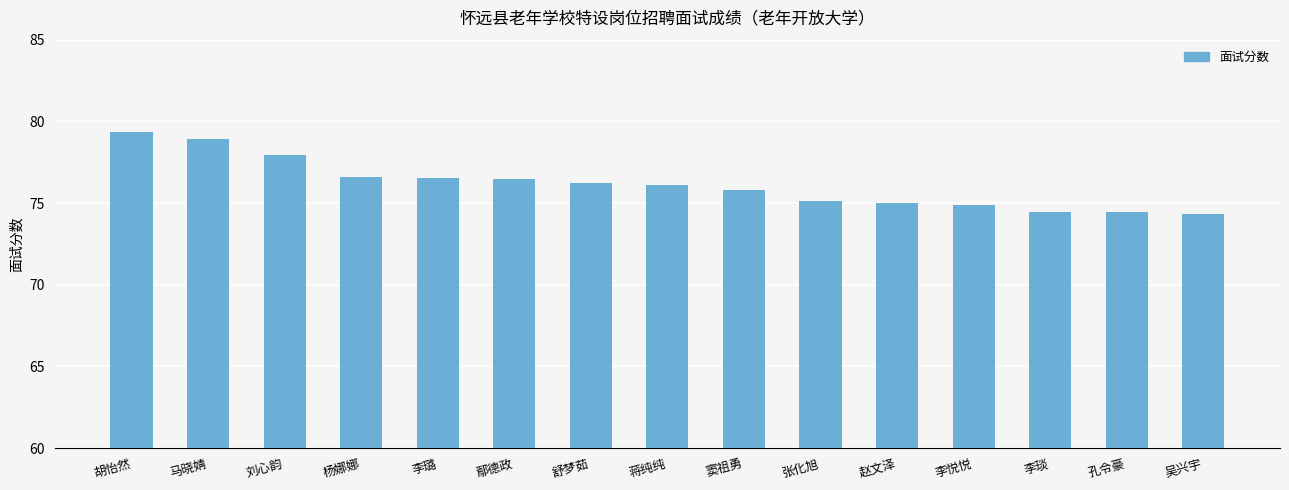

What position from the right is 舒梦茹?

9